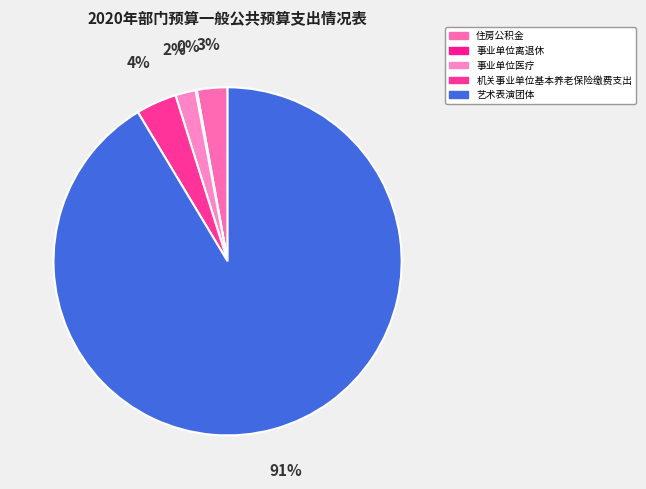

Is there a majority slice in this chart?

Yes